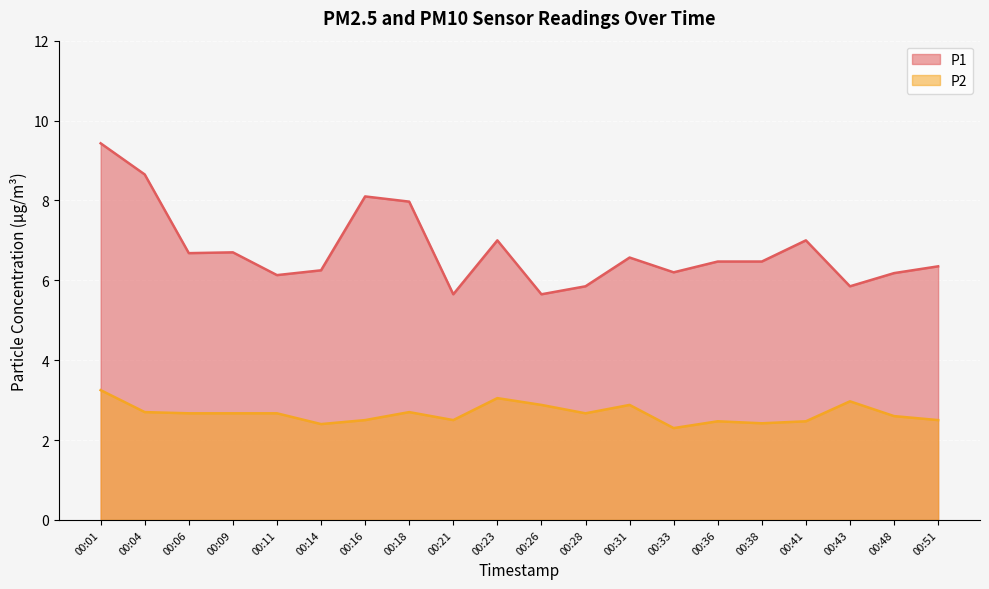

What is the spread (max minus min) of values at 00:31?

3.7